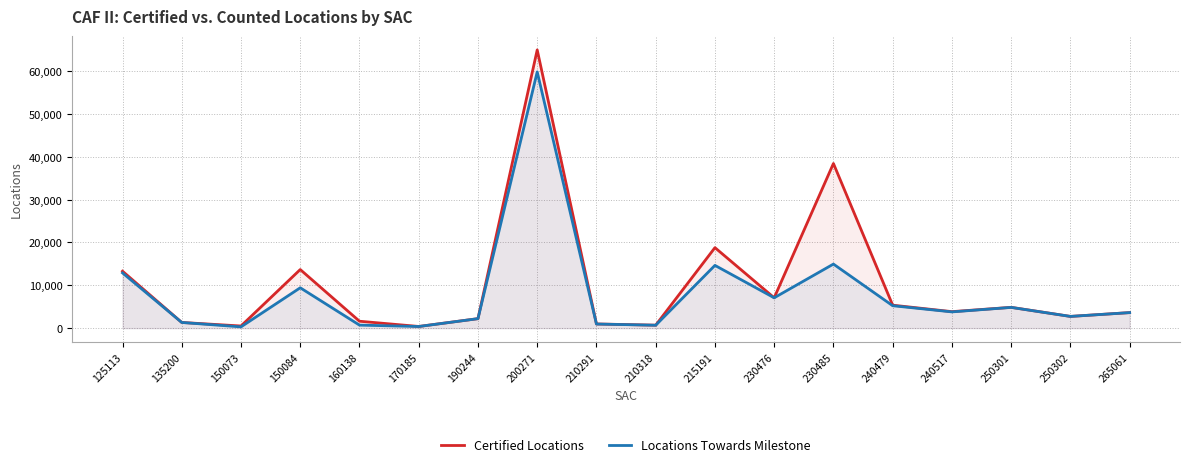

True or false: Locations Towards Milestone and Certified Locations cross at least once.

False